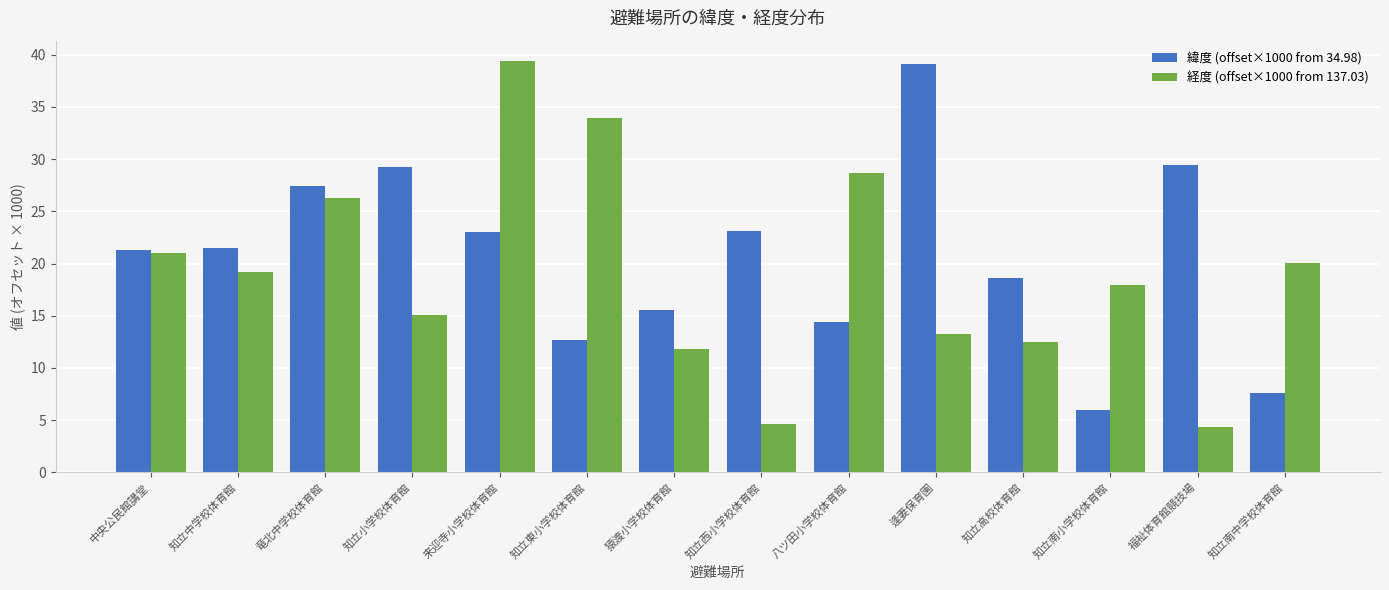

What is the difference between the 経度 (offset×1000 from 137.03) values at 来迎寺小学校体育館 and 知立南中学校体育館?

19.4